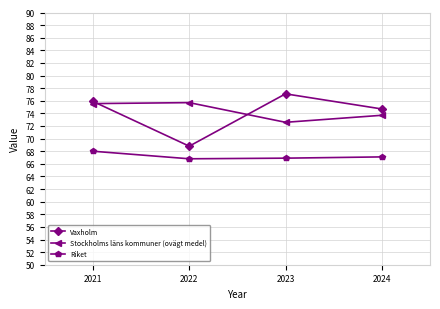

At 2022, list the series in order from smallest to largest.

Riket, Vaxholm, Stockholms läns kommuner (ovägt medel)